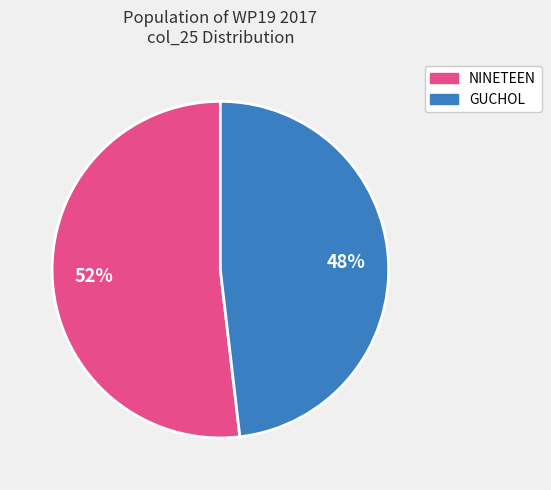

To the nearest percent, what is the difference between the largest and smallest slice percentages?

4%